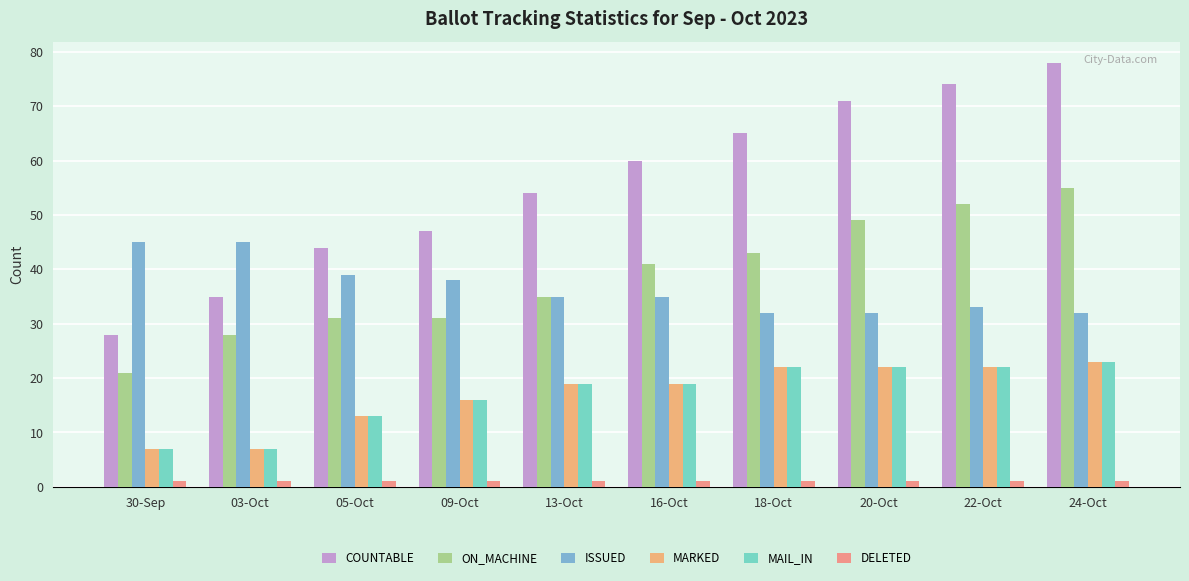

Read the ON_MACHINE value at 13-Oct, to the nearest 10.

40